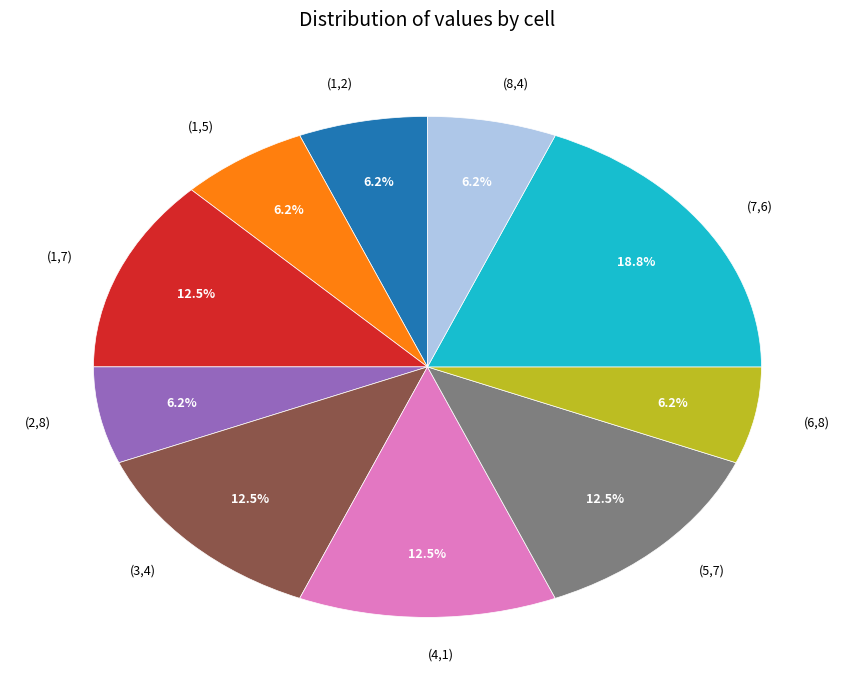

Approximately how many times larger is the value at (1,5) compared to (1,7)?

0.5